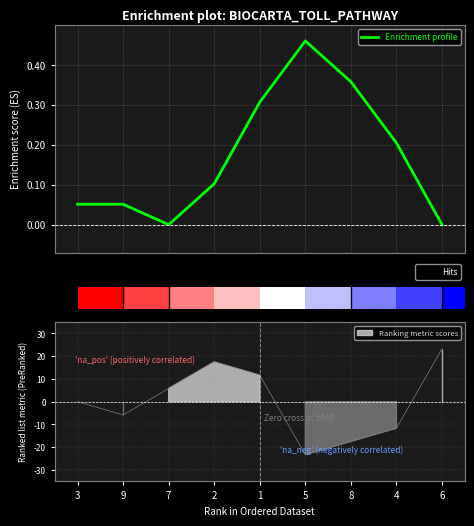

Rank the categories by value from highest to lowest.

5, 8, 1, 4, 2, 3, 9, 7, 6